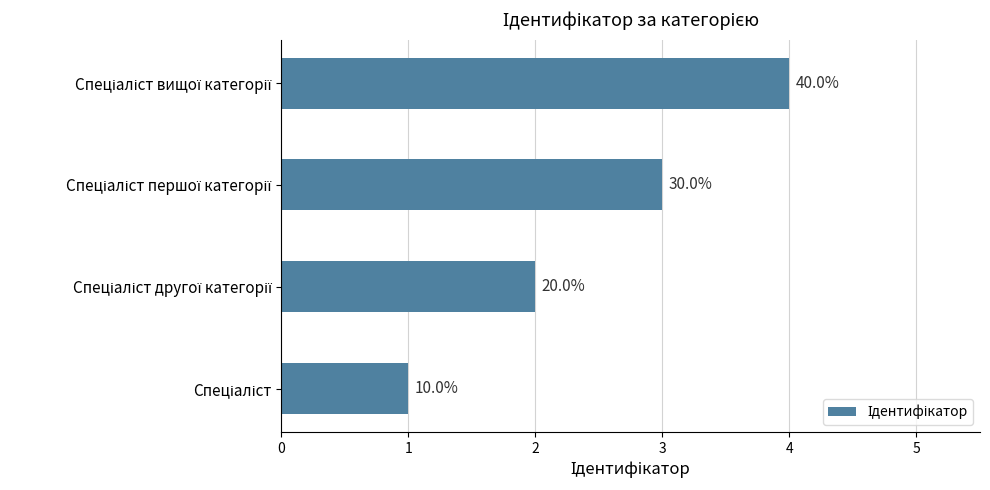

Does the chart contain any negative values?

No